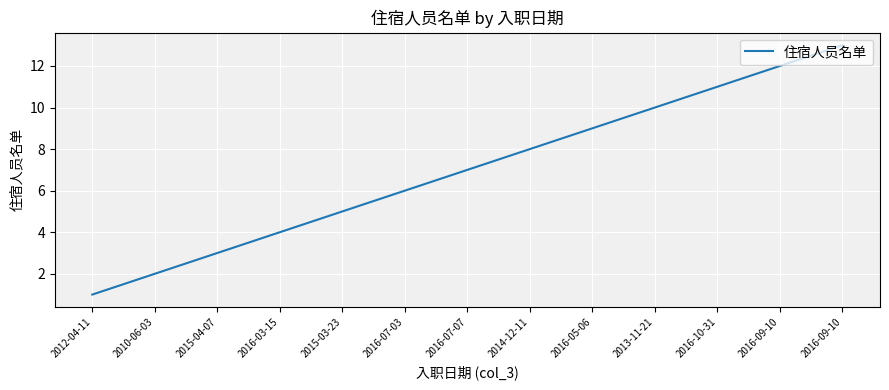

Rank the categories by value from highest to lowest.

2016-09-10, 2016-09-10, 2016-10-31, 2013-11-21, 2016-05-06, 2014-12-11, 2016-07-07, 2016-07-03, 2015-03-23, 2016-03-15, 2015-04-07, 2010-06-03, 2012-04-11